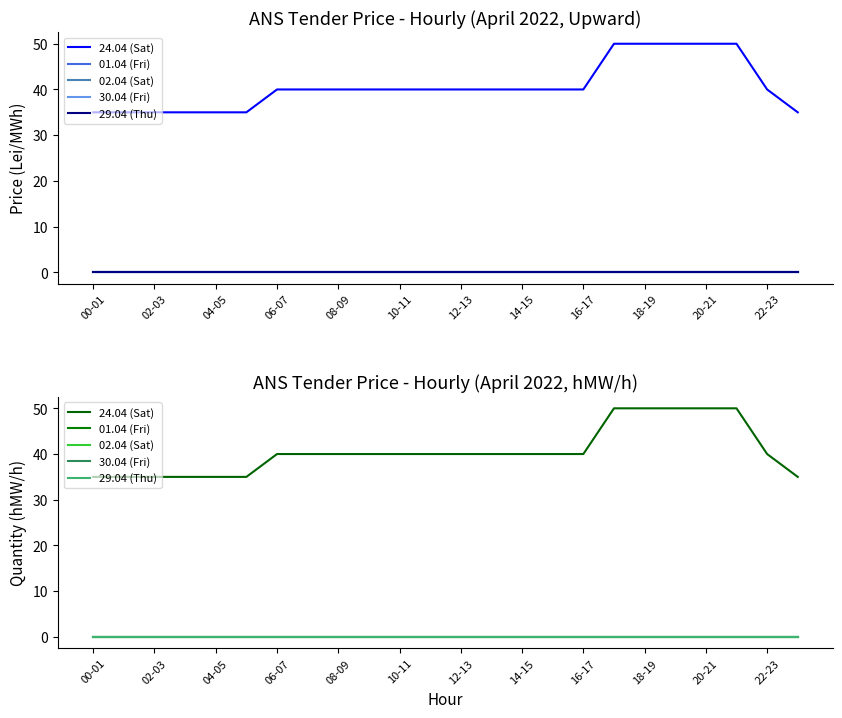

At which category is the sum across all series the highest?

17